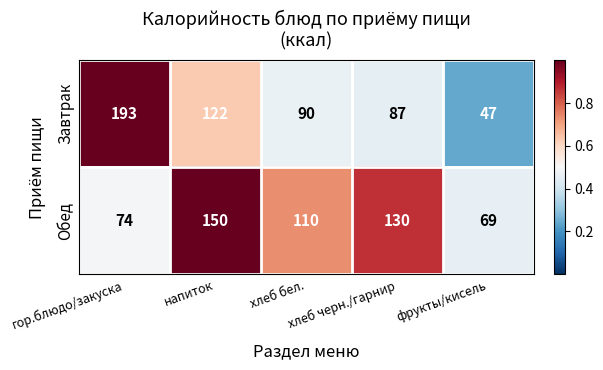

How many distinct data groups are displayed?

2